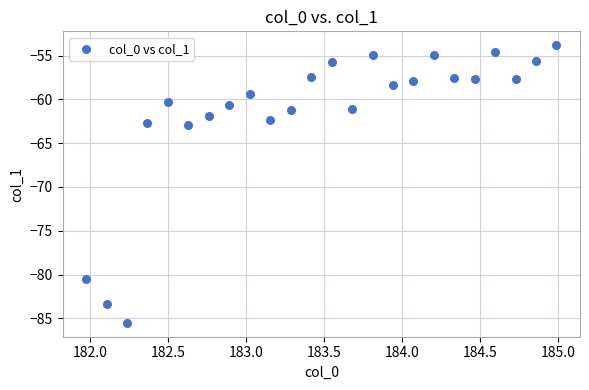

What is the range of Y values (max minus min)?

31.7